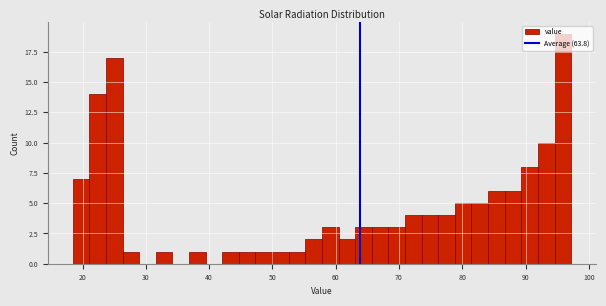

Around what value on the x-axis is the tallest bar? Give the approximate position of its centre, as read against the axis.

96